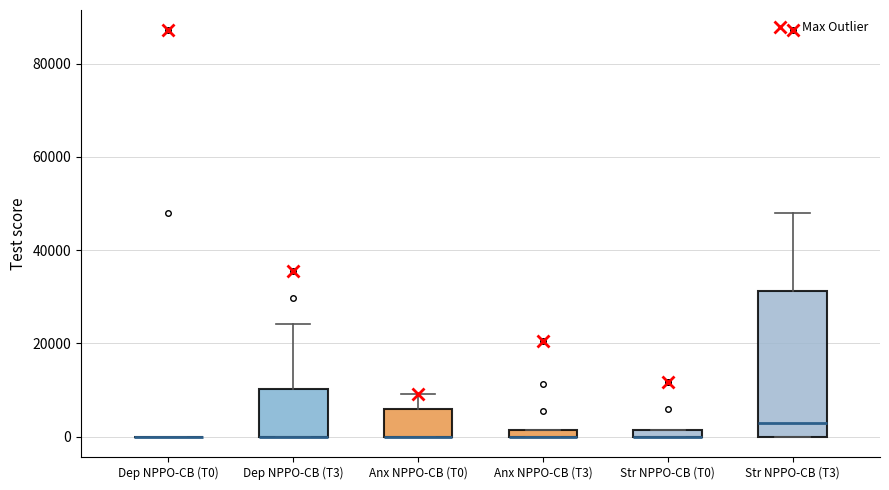

Where does the upper whisker of the box for Str NPPO-CB (T3) end on the y-axis? The values are not printed on the chart, so give them approximately, as read against the axis.

48000